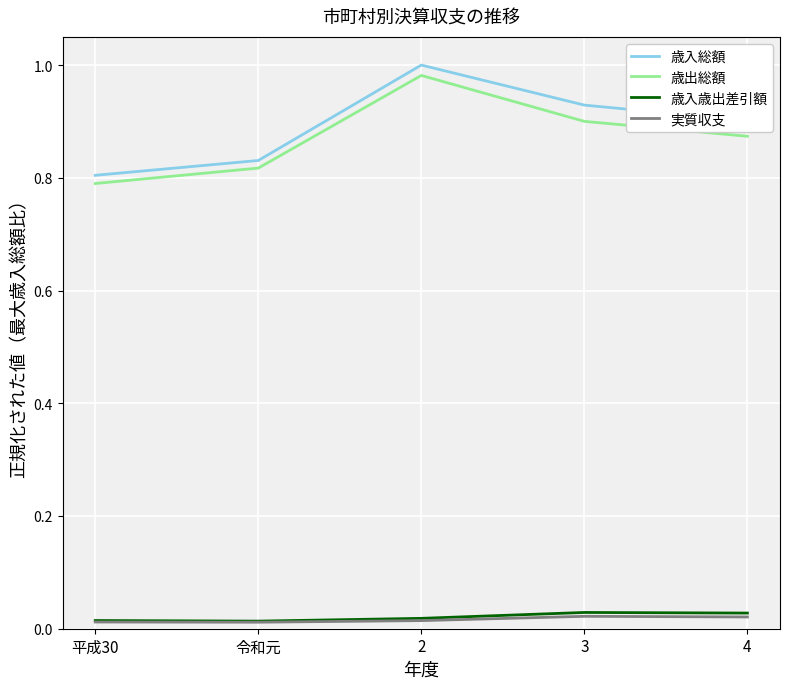

What is the difference between the 歳出総額 values at 2 and 4?

0.1